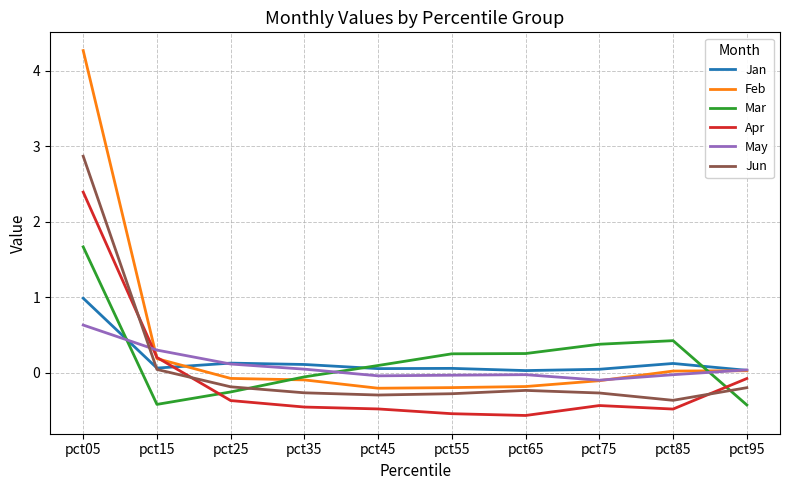

Where does the Apr series first go above 0?

pct05